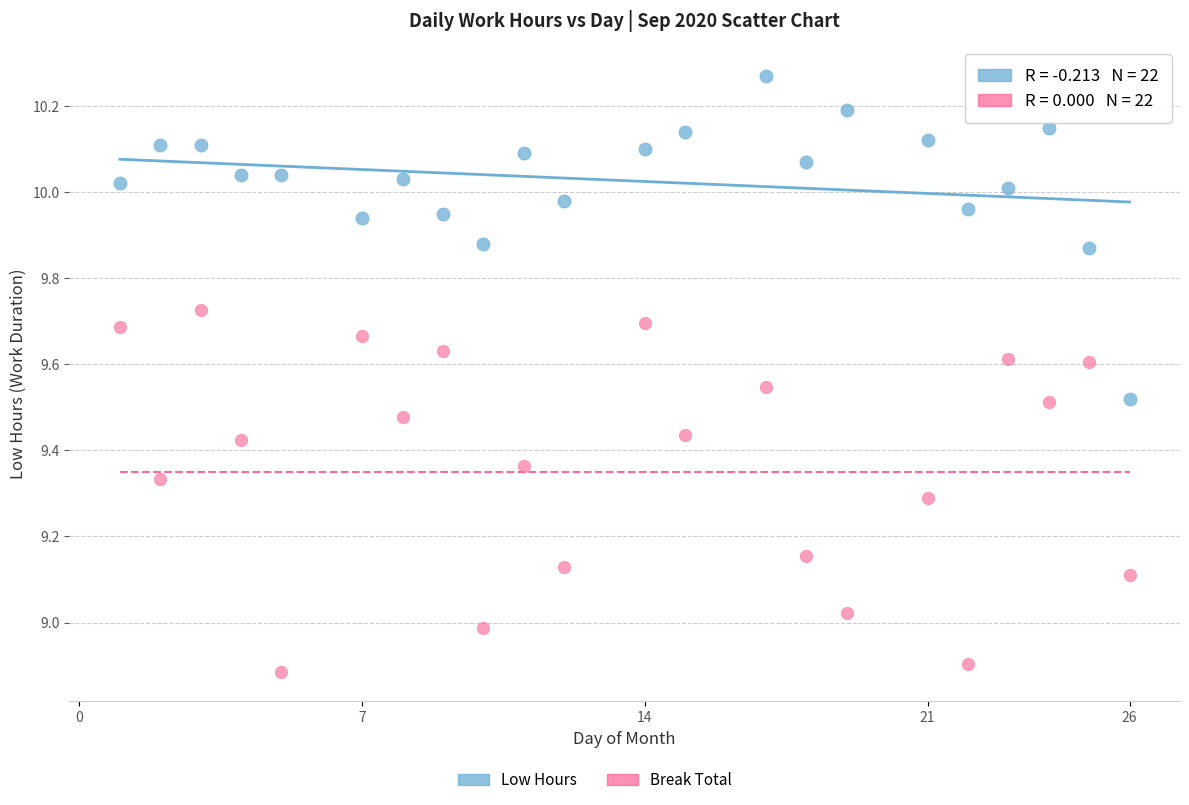

Across all data points, what is the range of Y values (max minus min)?

1.4